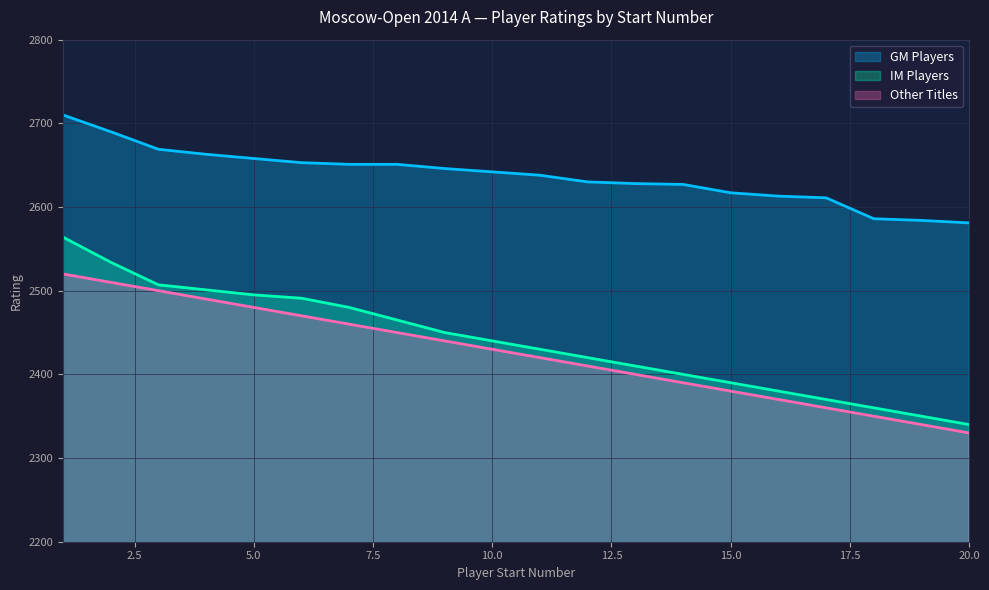

Which series has the largest total across all categories?

GM Players